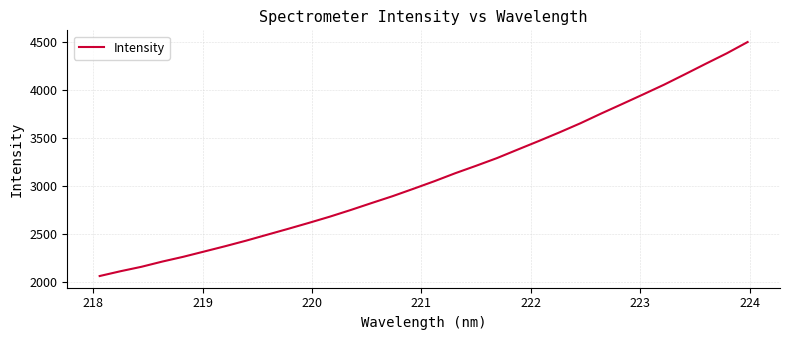

What is the minimum value shown in the chart?

2066.3